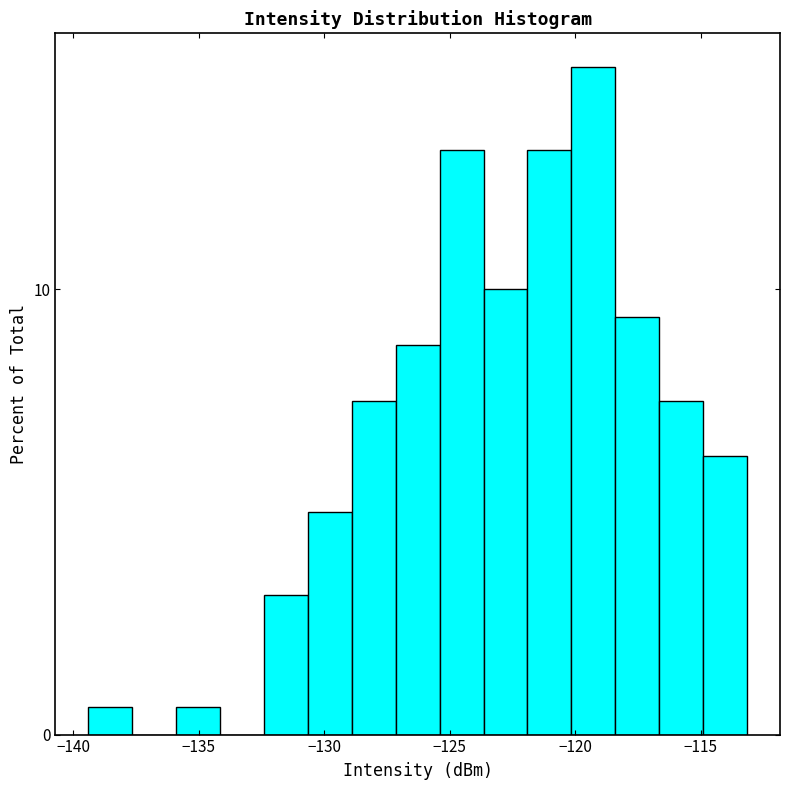

Around what value on the x-axis is the tallest bar? Give the approximate position of its centre, as read against the axis.

-119.5